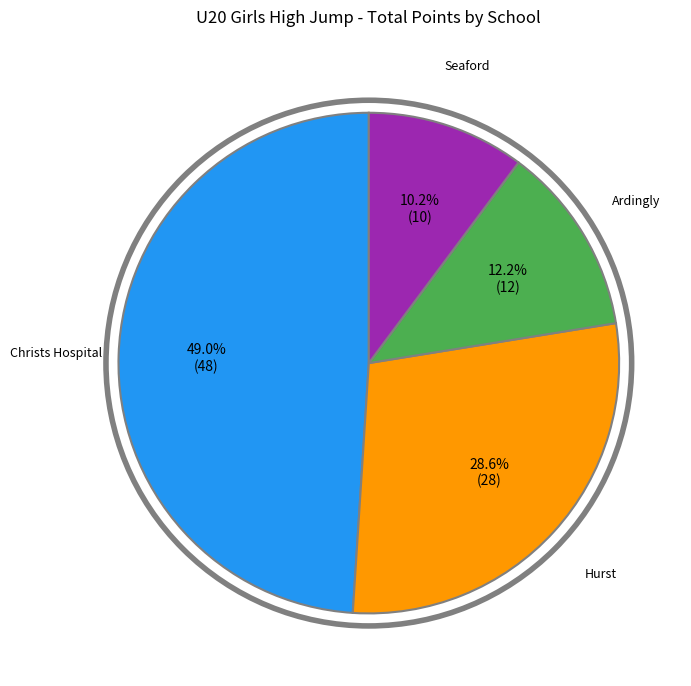

To the nearest percent, what is the average slice percentage?

25%